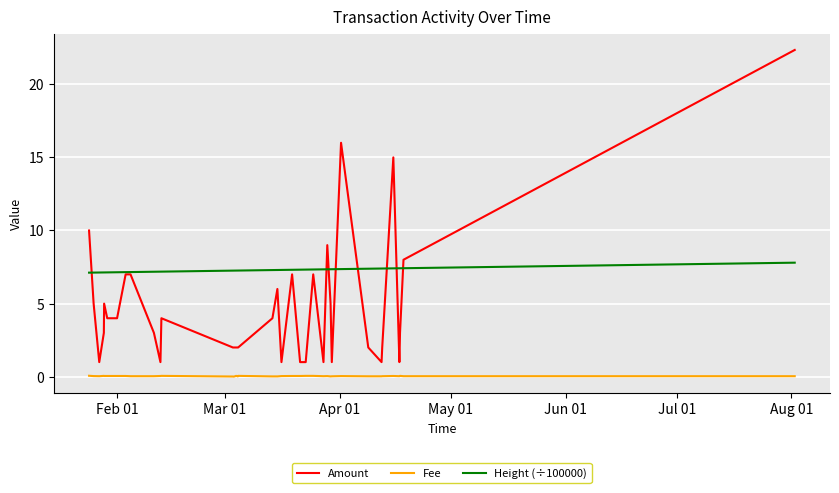

Which series has the widest spread of values?

Amount